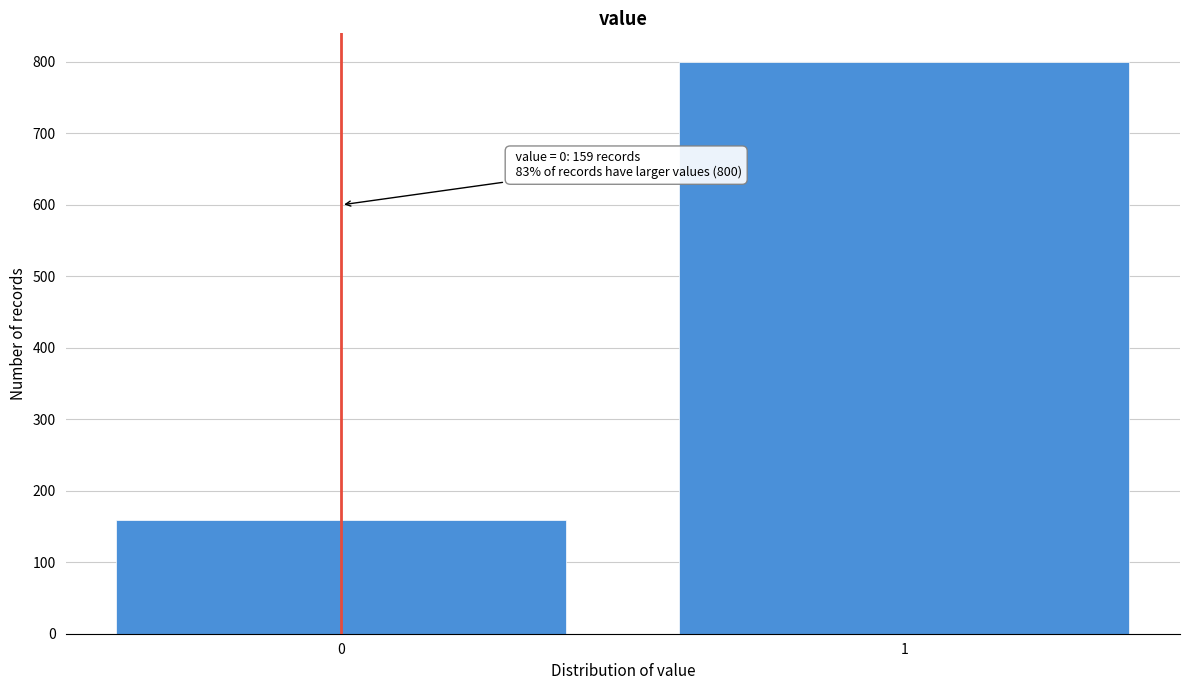

Reading left to right, what are all the values shown in this chart?

0=159	1=800